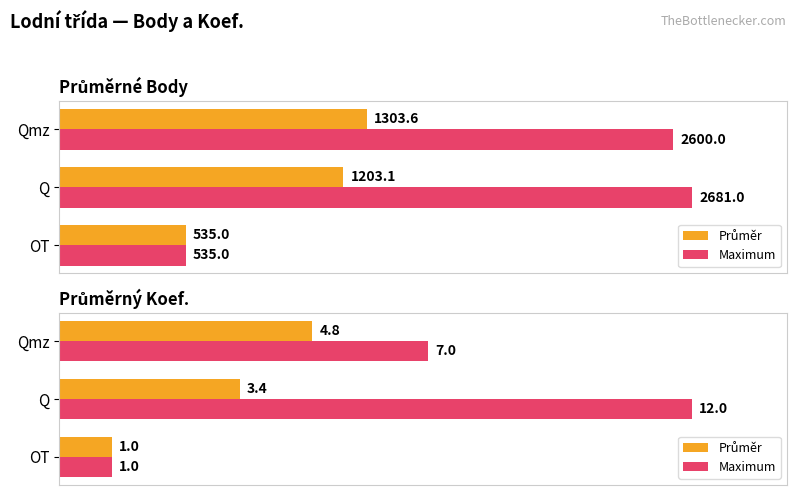

Between Qmz and Q, which is larger?

Qmz